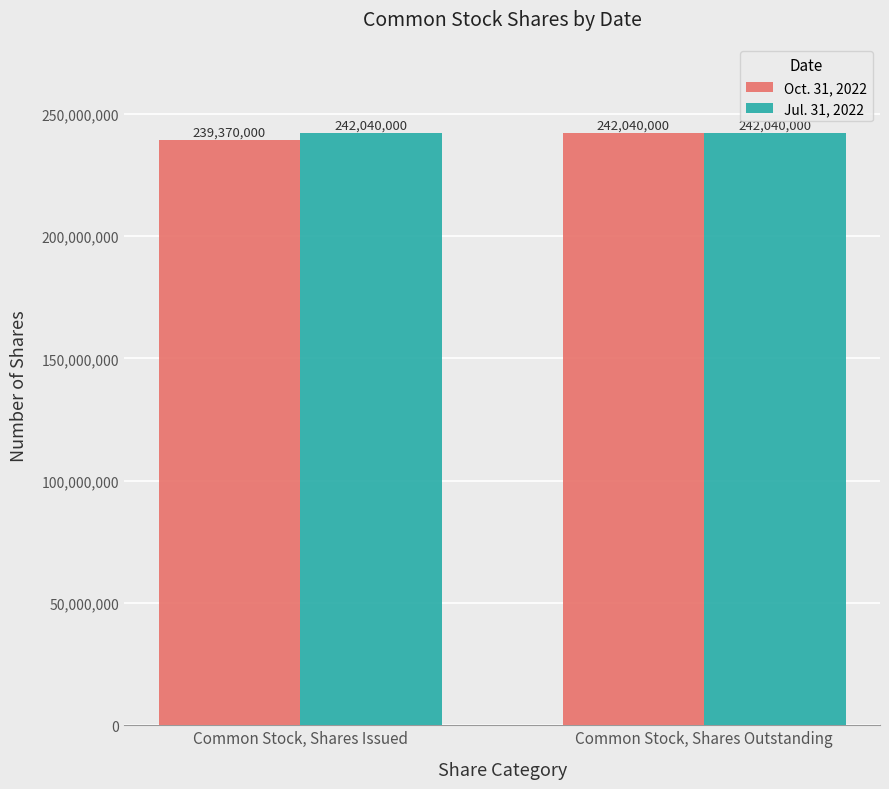

The Oct. 31, 2022 series shows 161785630 at Common Stock, Shares Outstanding. True or false?

False